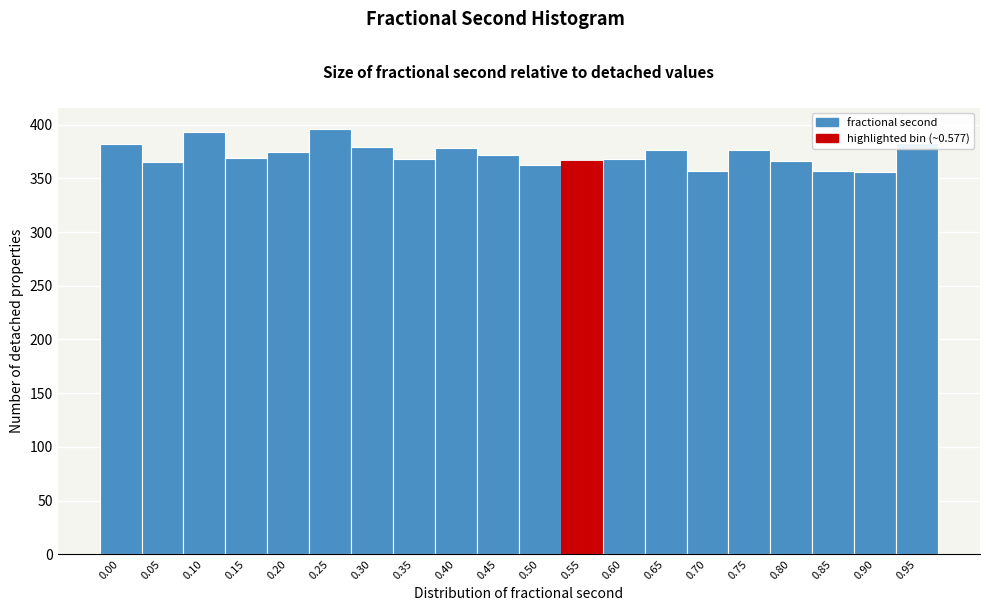

What is the difference between the maximum and minimum values?

40